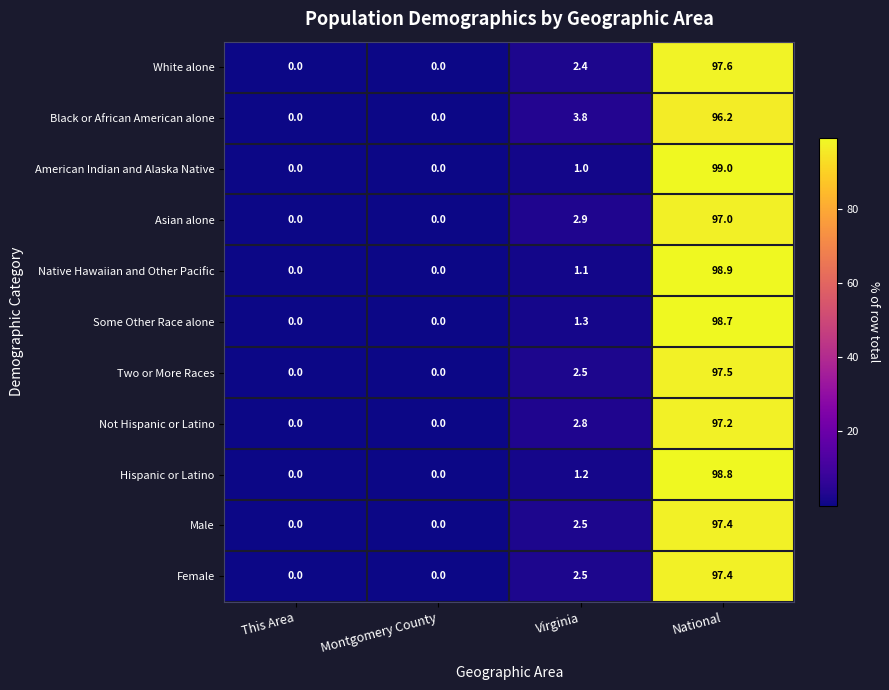

True or false: Black or African American alone has a value of 96.2 at National.

True